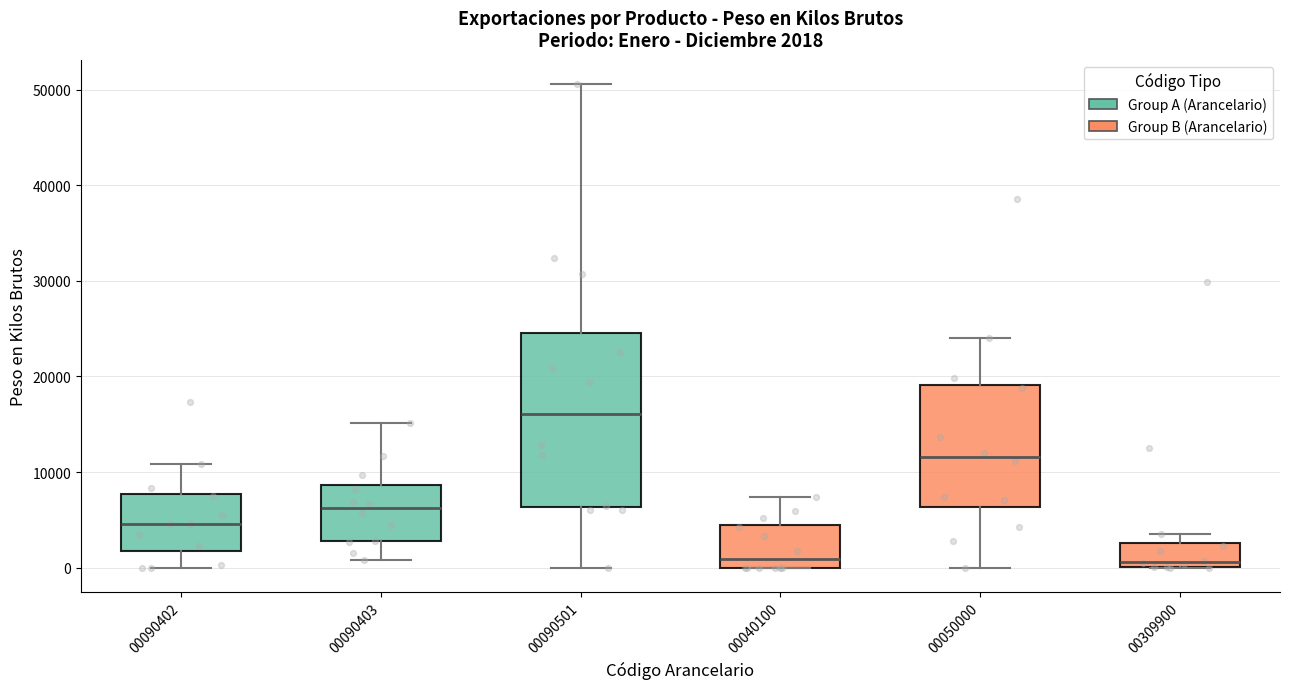

Comparing the boxes themselves (not the whiskers), which one is the tallest?

00090501